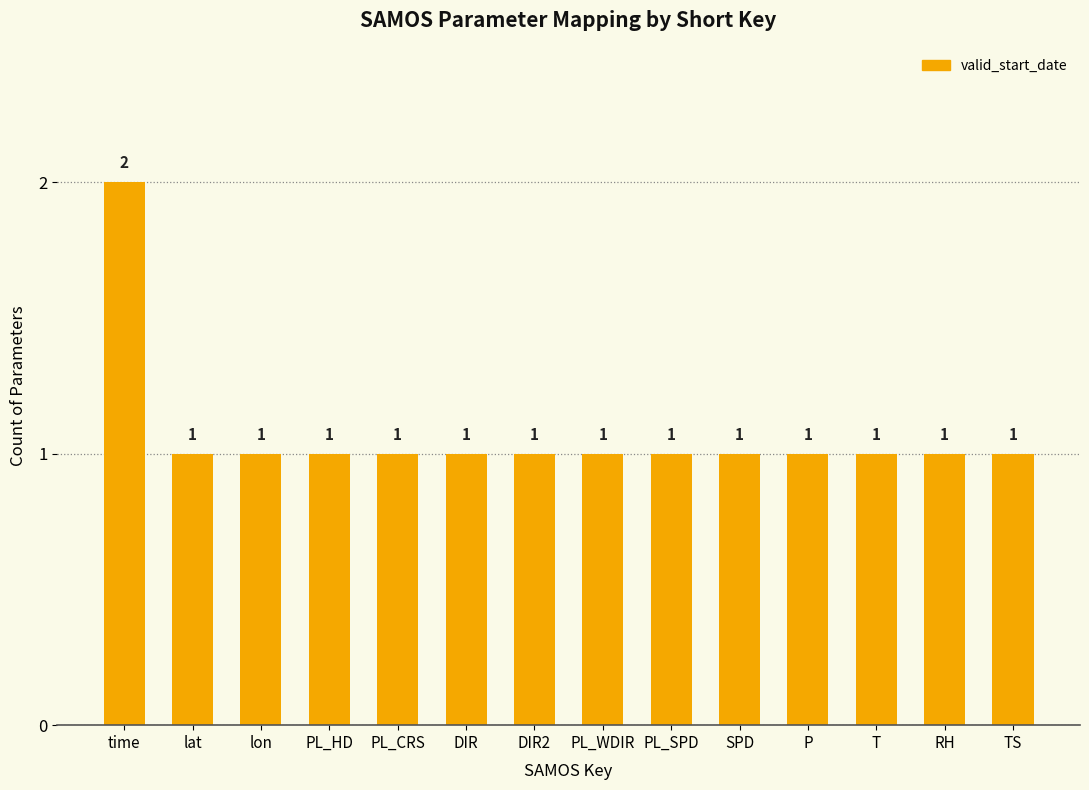

How many bars are there in total?

14